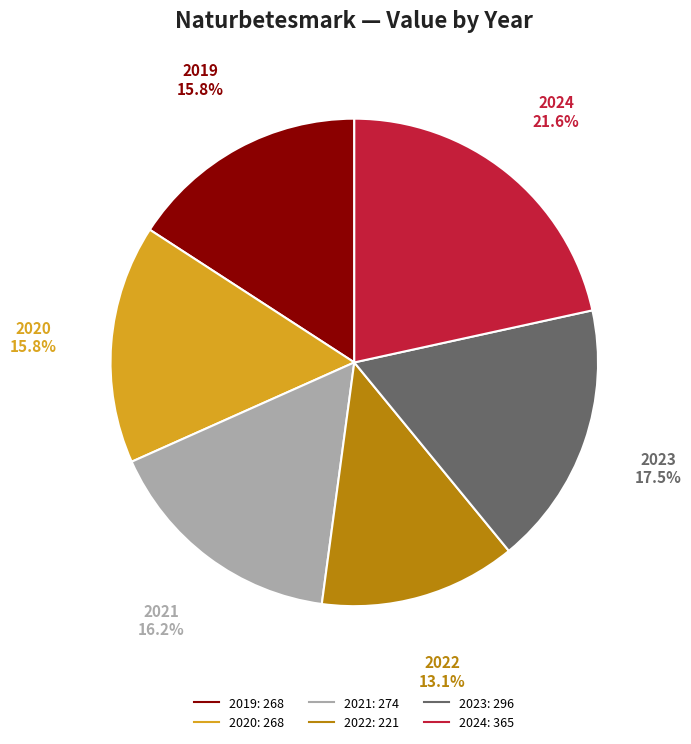

Does 2024 represent more than half of the total?

No